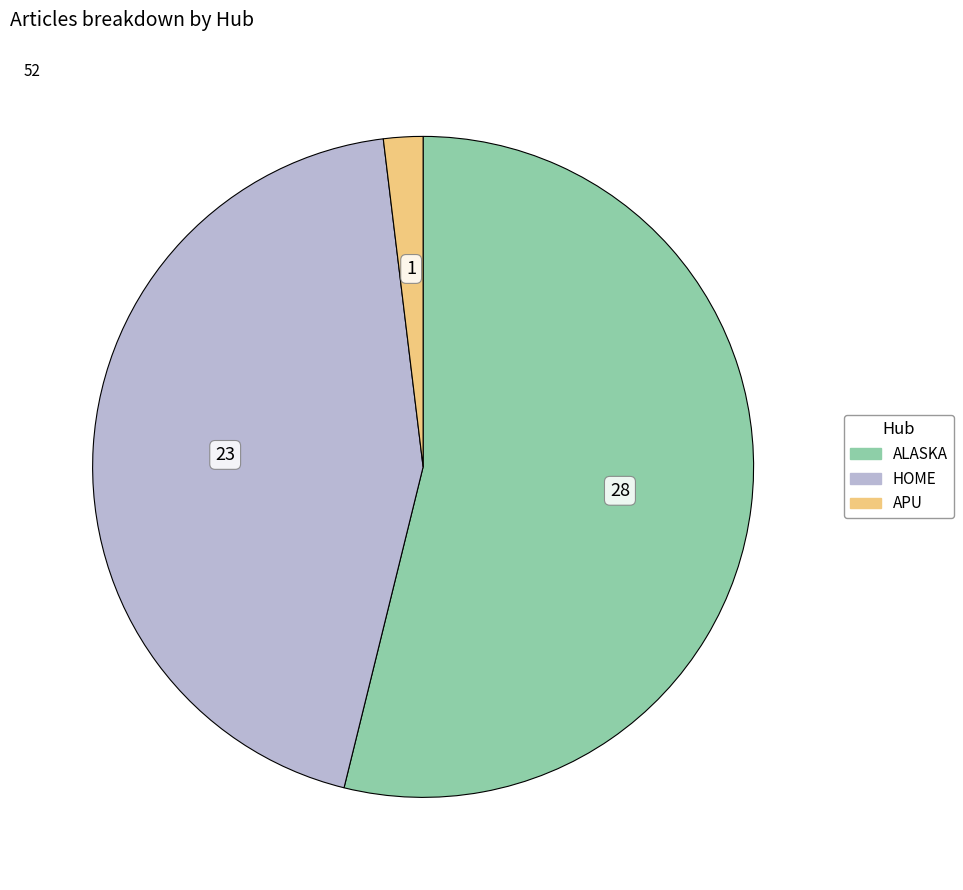

Is there any slice that represents more than half of the pie?

Yes